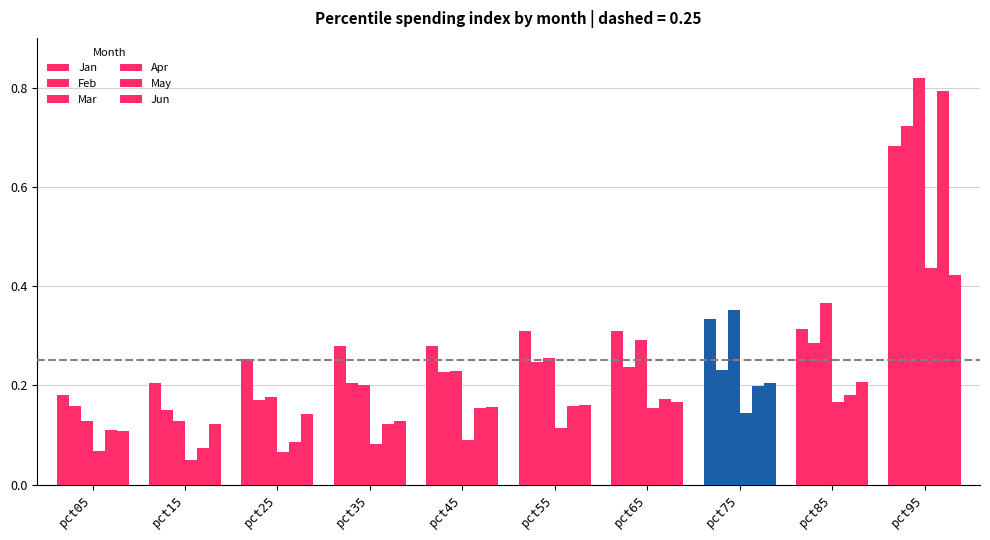

Count the number of data series in this chart.

6